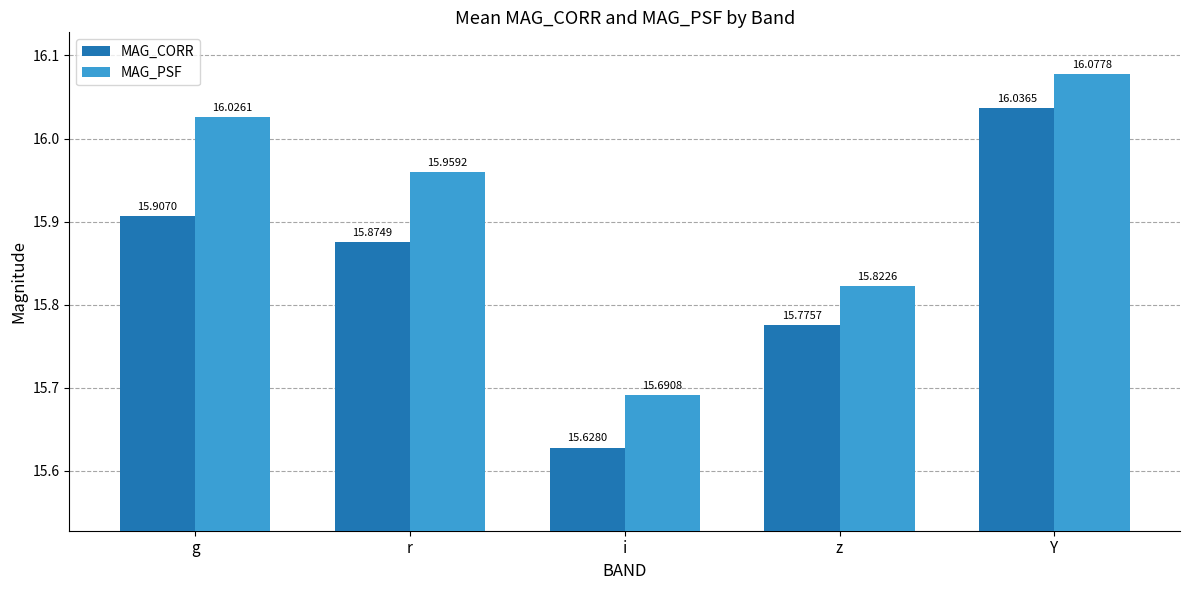

How many distinct data groups are displayed?

2